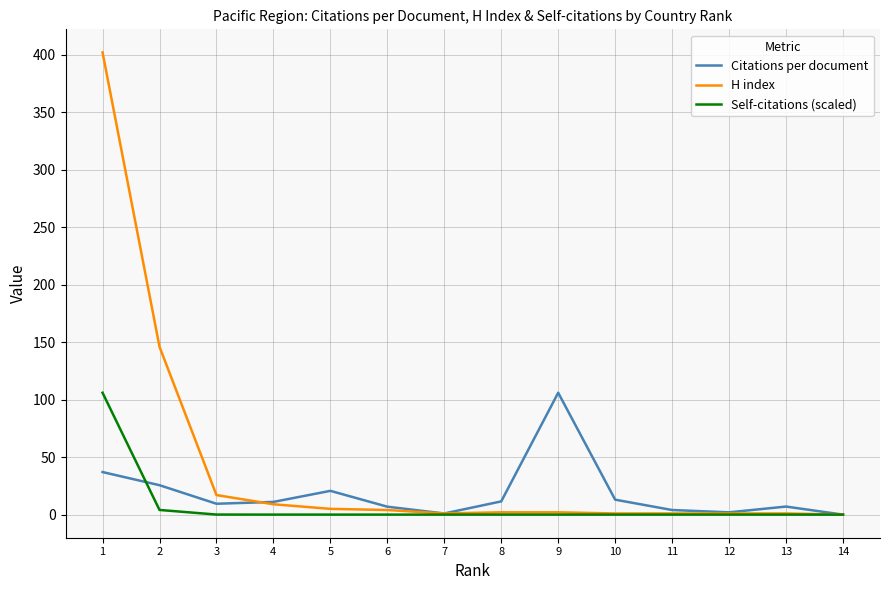

What is the maximum value for Self-citations (scaled)?

106.0